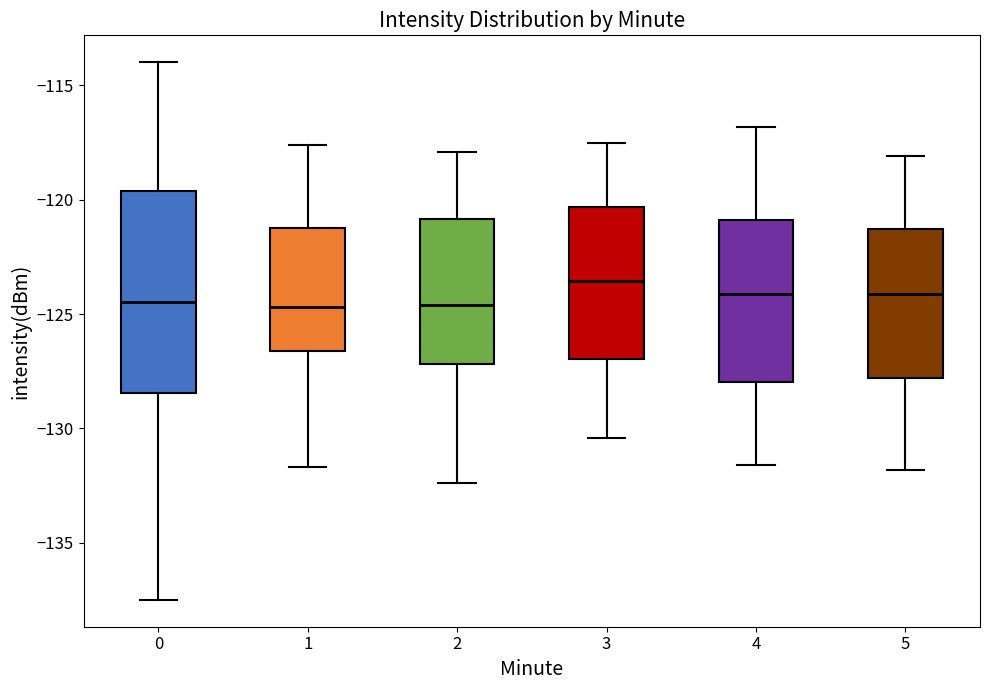

Reading left to right, read every box against the y-axis: the position of its median line, the range the box covers, and the ends of its whiskers. The values are not printed on the chart, so give them approximately, as read against the axis.

0: median -124.5, box -128.5 to -119.5, whiskers -137.5 to -114.0
1: median -124.5, box -126.5 to -121.0, whiskers -131.5 to -117.5
2: median -124.5, box -127.0 to -121.0, whiskers -132.5 to -118.0
3: median -123.5, box -127.0 to -120.5, whiskers -130.5 to -117.5
4: median -124.0, box -128.0 to -121.0, whiskers -131.5 to -117.0
5: median -124.0, box -128.0 to -121.5, whiskers -132.0 to -118.0